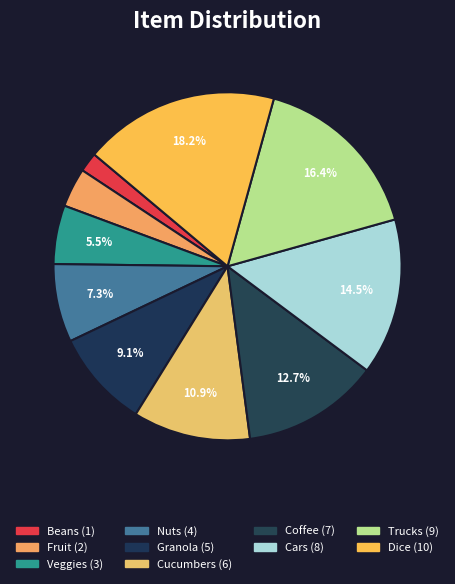

To the nearest percent, what is the difference between the Beans and Coffee slice percentages?

11%